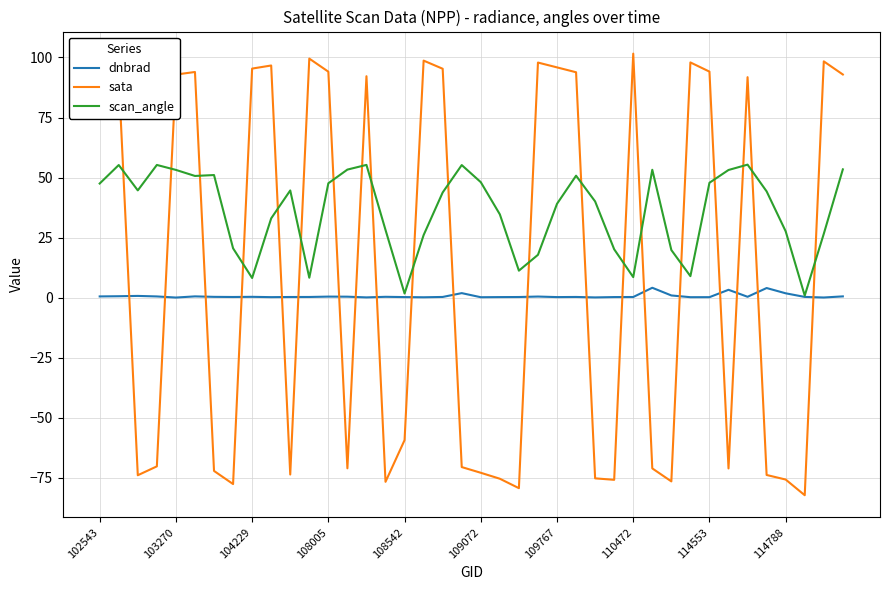

What is the lowest value of the sata series?

-82.3